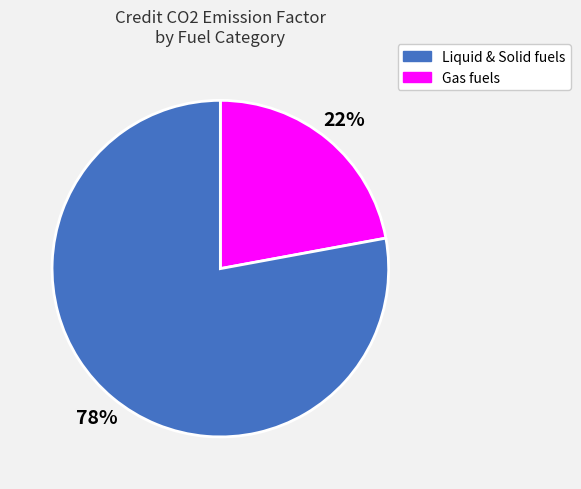

Does any single category account for the majority?

Yes